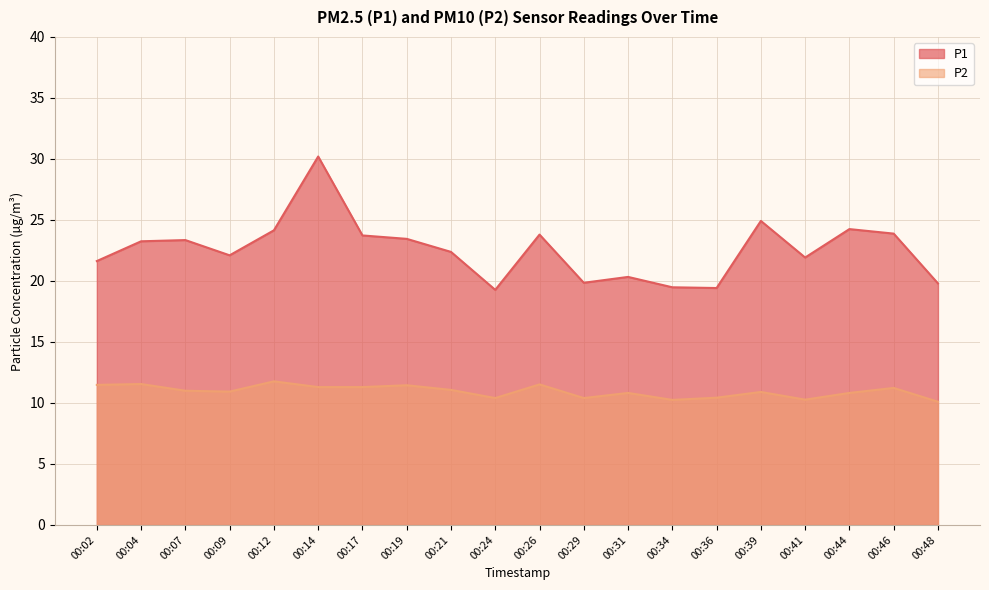

The value of P2 at 00:21 is 17.3. True or false?

False